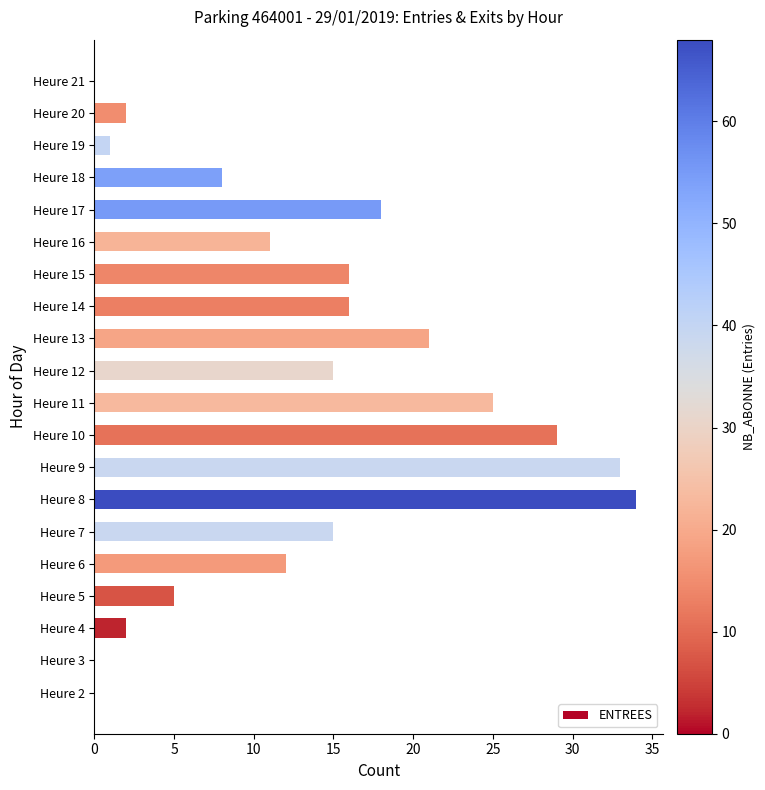

What is the sum of all values?

263